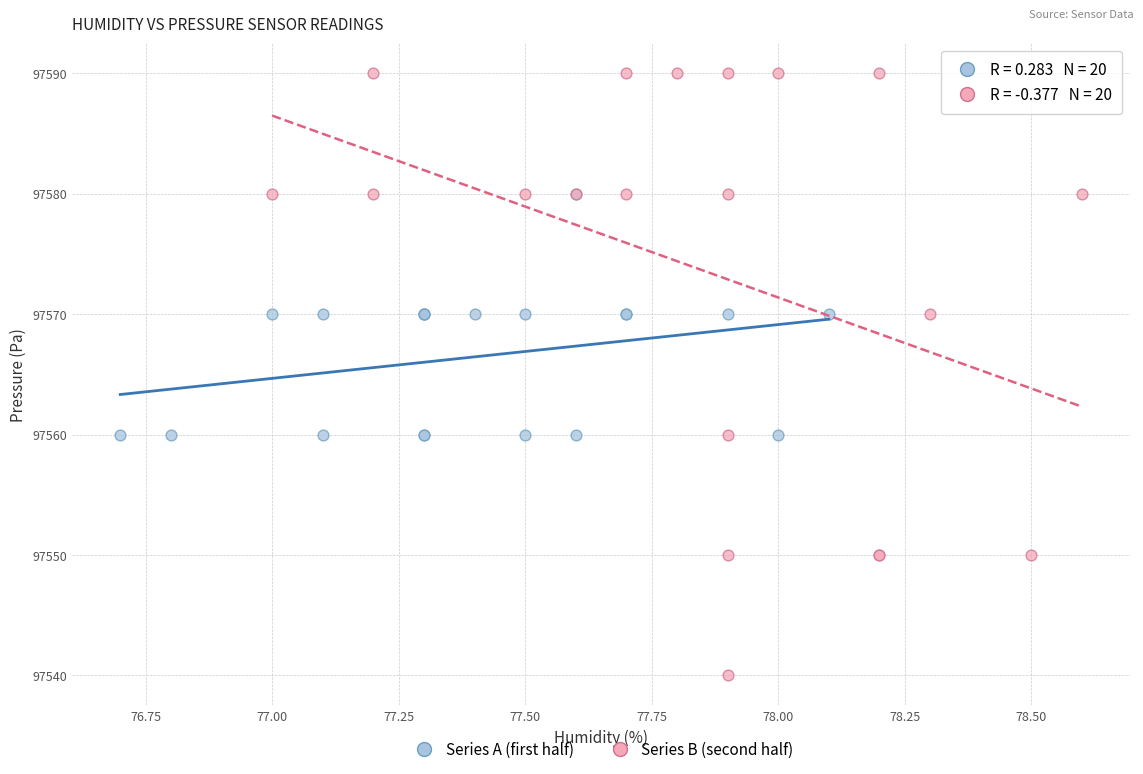

Which series reaches the minimum Y coordinate?

Series B (second half)